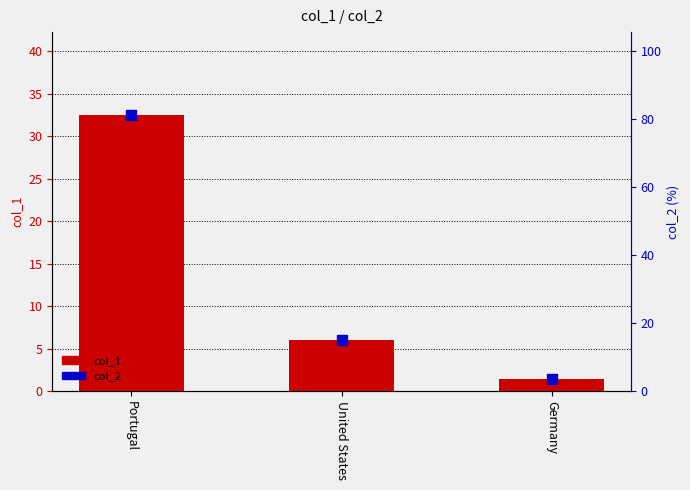

What are all the series names shown in the legend?

col_1, col_2